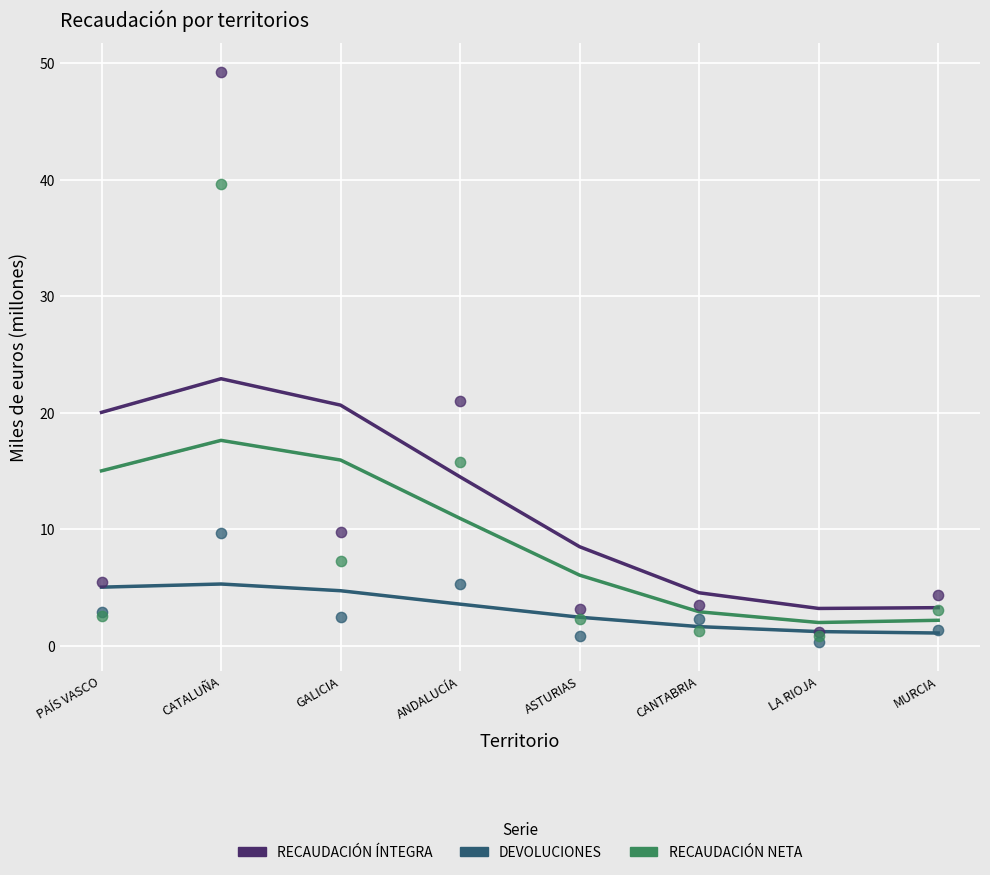

At which category is the sum across all series the highest?

CATALUÑA